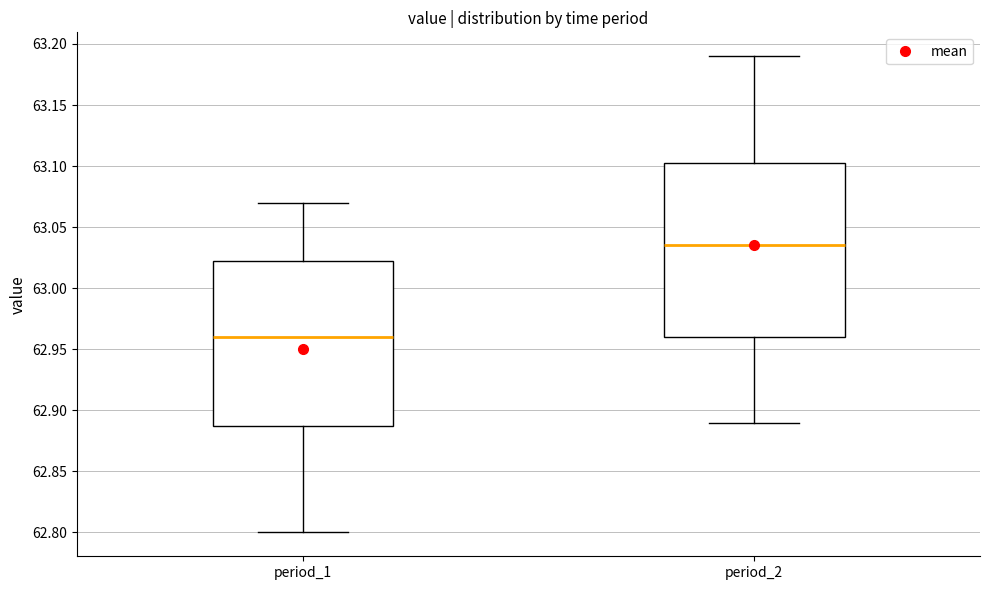

Where is the lower edge of the box for period_2 on the y-axis? The values are not printed on the chart, so give them approximately, as read against the axis.

62.960